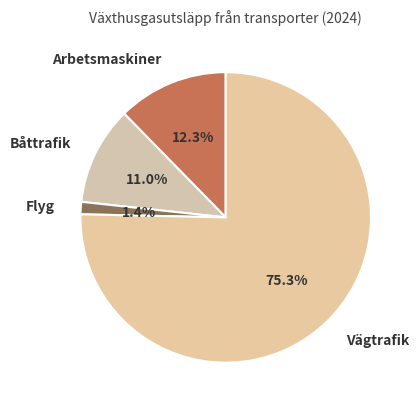

True or false: Båttrafik accounts for 25% of the total.

False